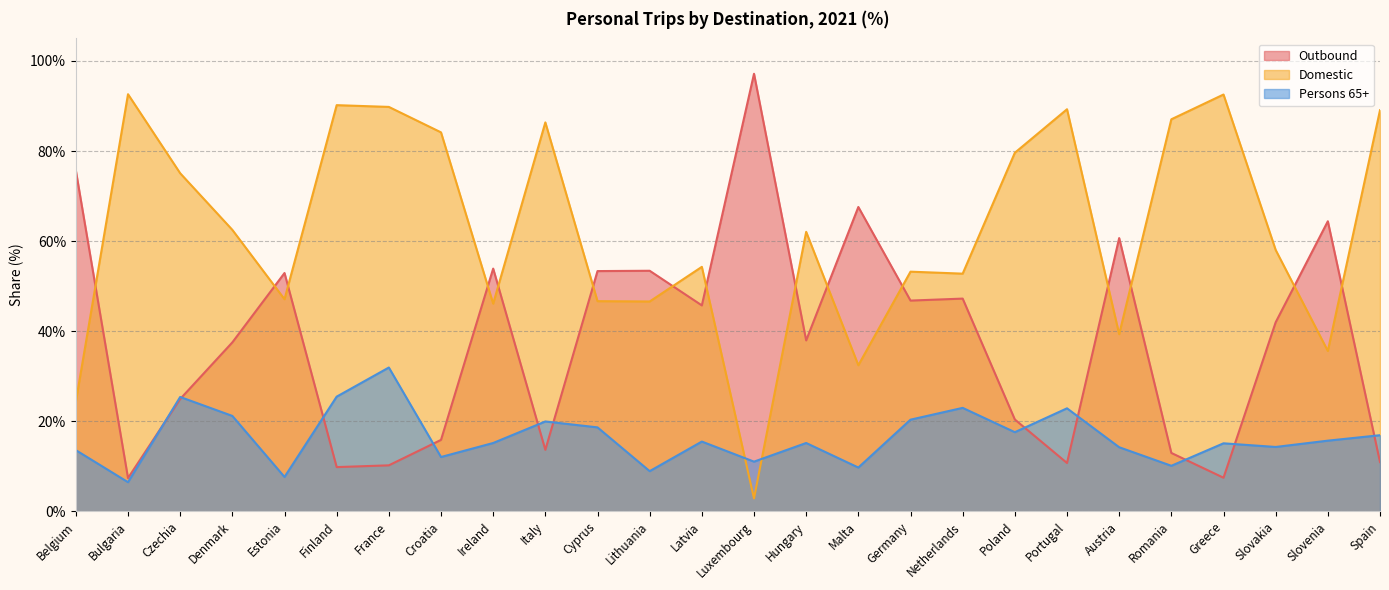

Is the value of Outbound at Romania greater than the value of Domestic at Austria?

No